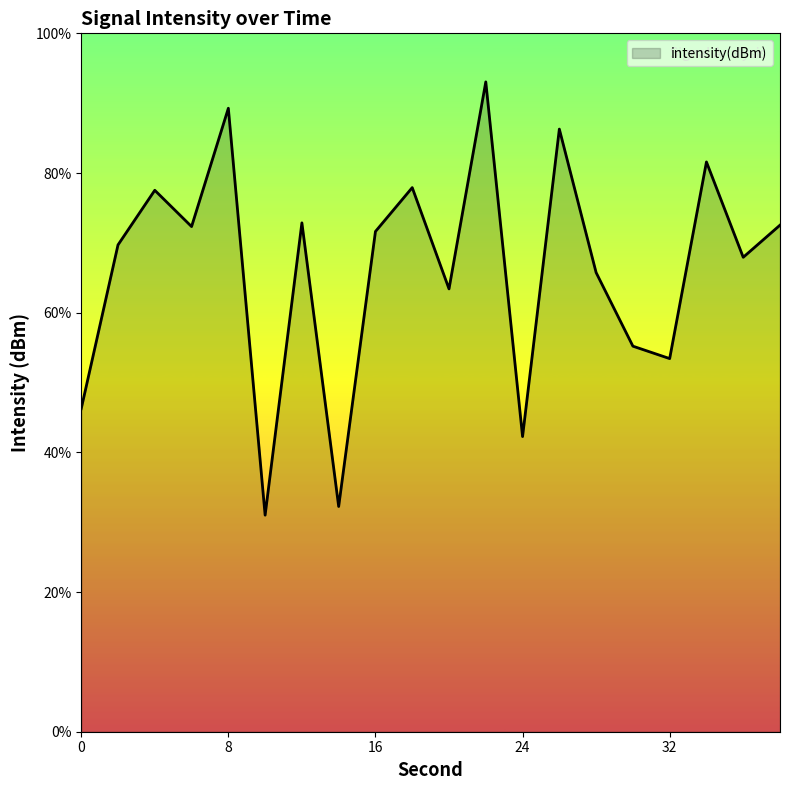

What is the smallest value displayed?

31.0